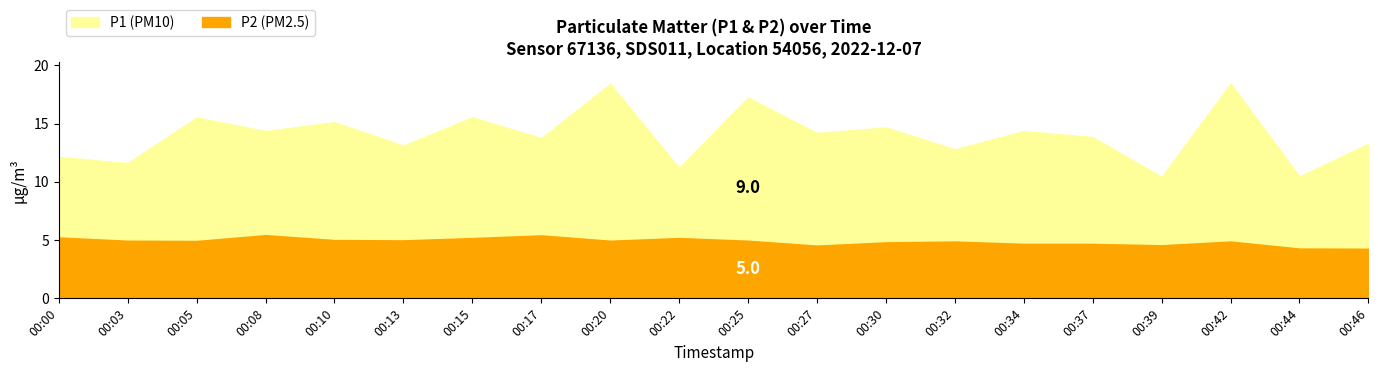

What is the difference between the maximum and second lowest values in the P1 series?

7.5